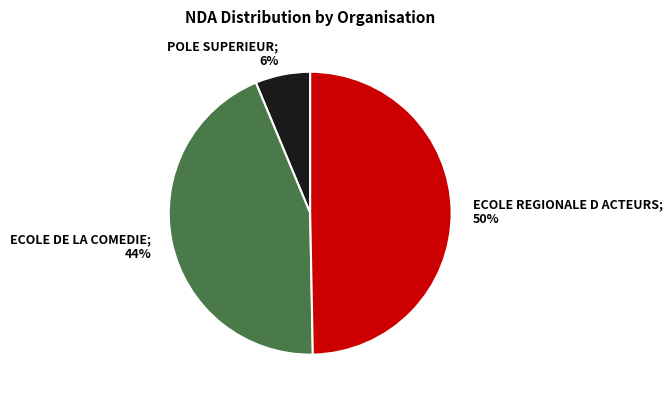

Combined, do ECOLE DE LA COMEDIE; 44% and ECOLE REGIONALE D ACTEURS; 50% account for over 50%?

Yes